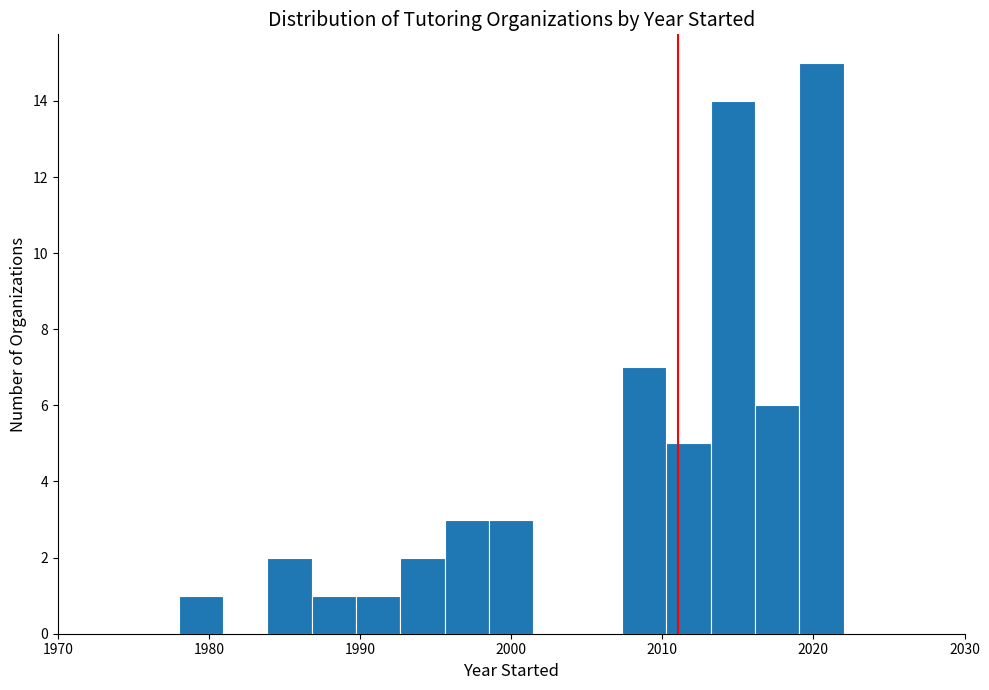

Around what value on the x-axis is the tallest bar? Give the approximate position of its centre, as read against the axis.

2021